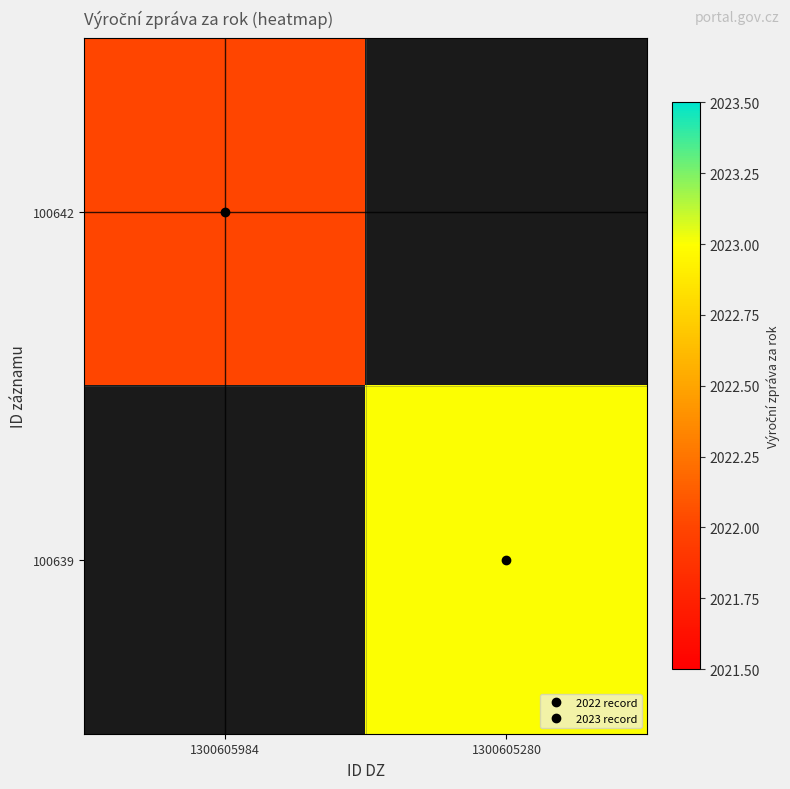

Which label corresponds to the smallest value in the chart?

1300605984